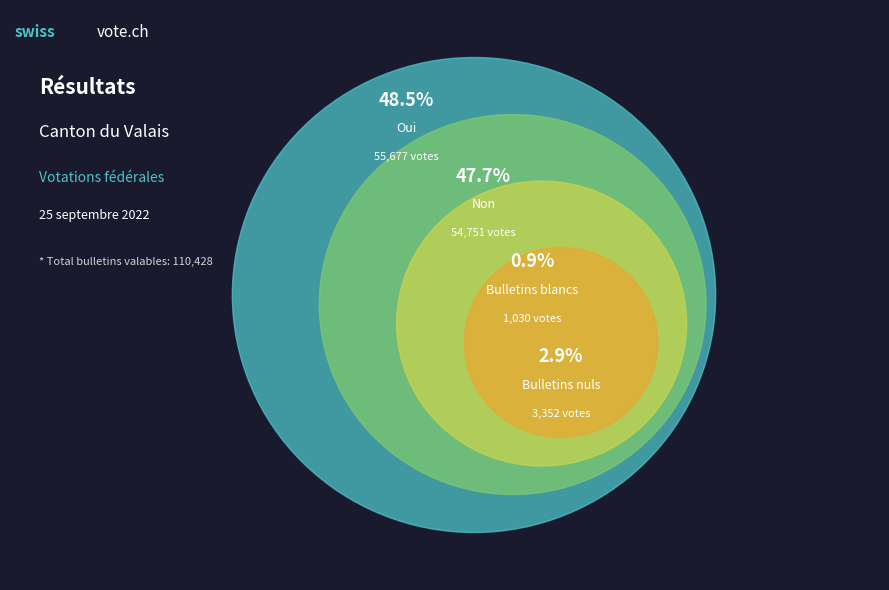

Which category has the smallest portion of the pie?

Bulletins blancs